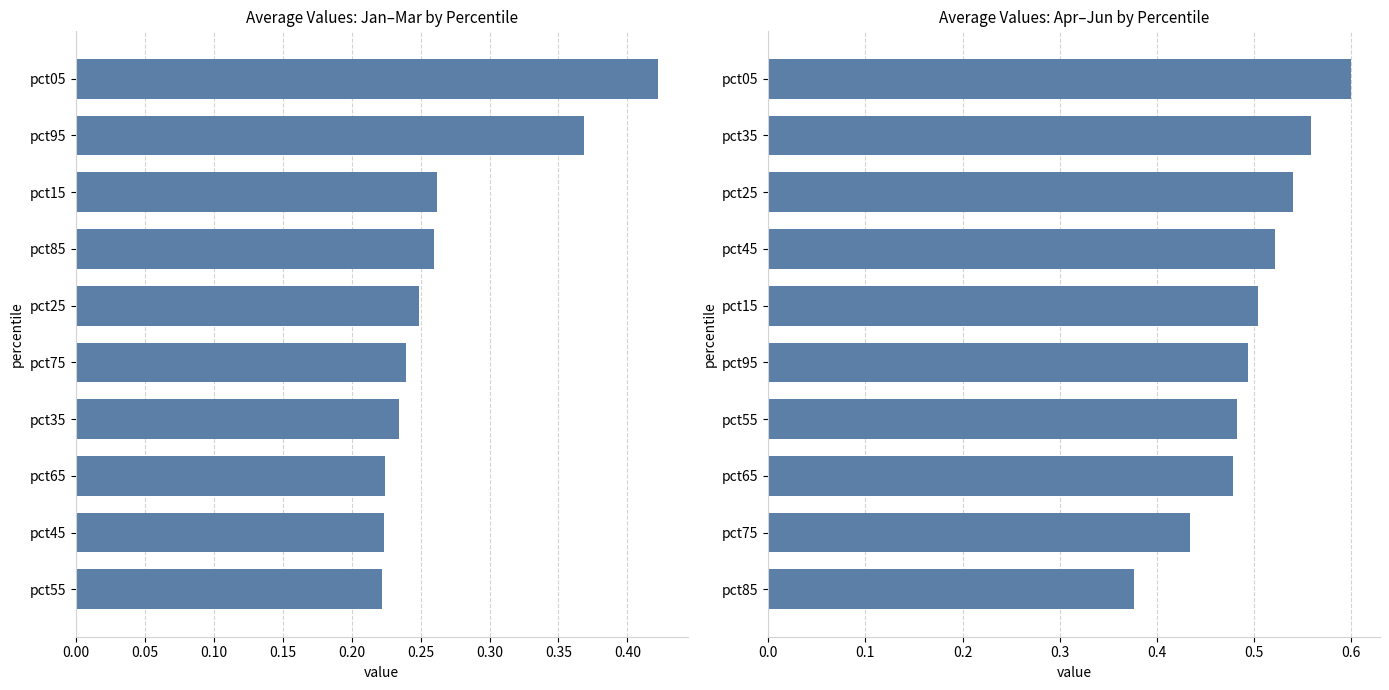

What is the minimum value shown in the chart?

0.2